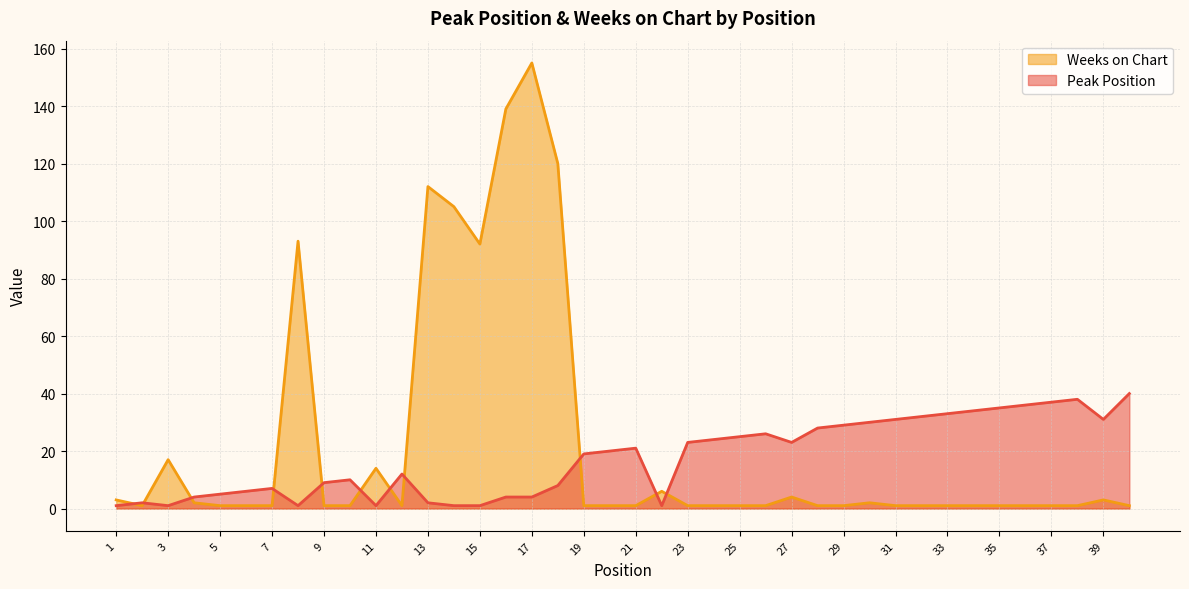

True or false: Weeks on Chart has a value of 1 at 26.

False